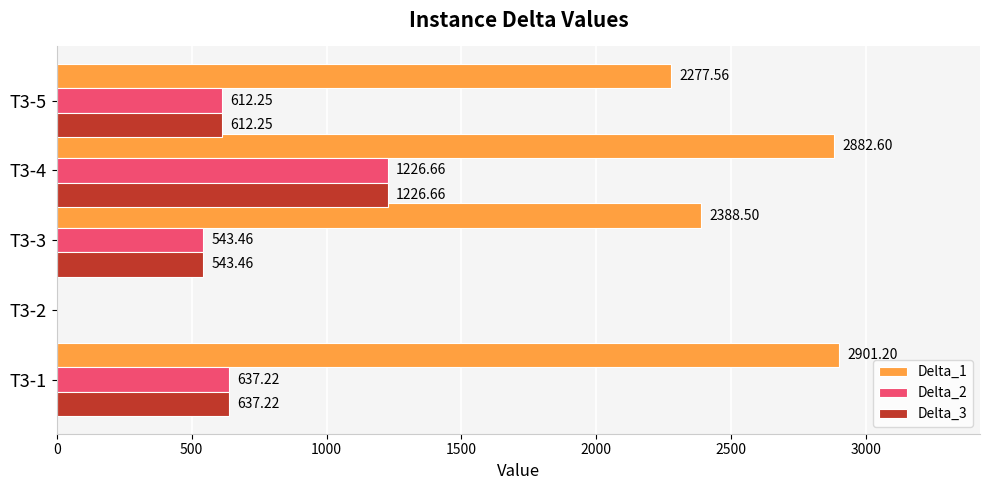

How many values in the Delta_2 series exceed 612?

3